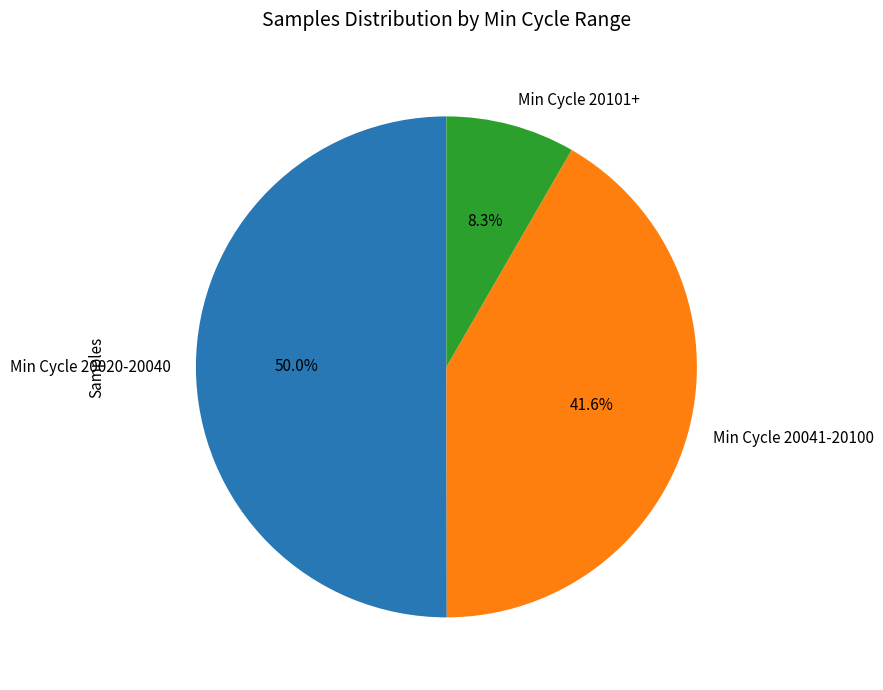

Rank the categories by value from highest to lowest.

Min Cycle 20020-20040, Min Cycle 20041-20100, Min Cycle 20101+